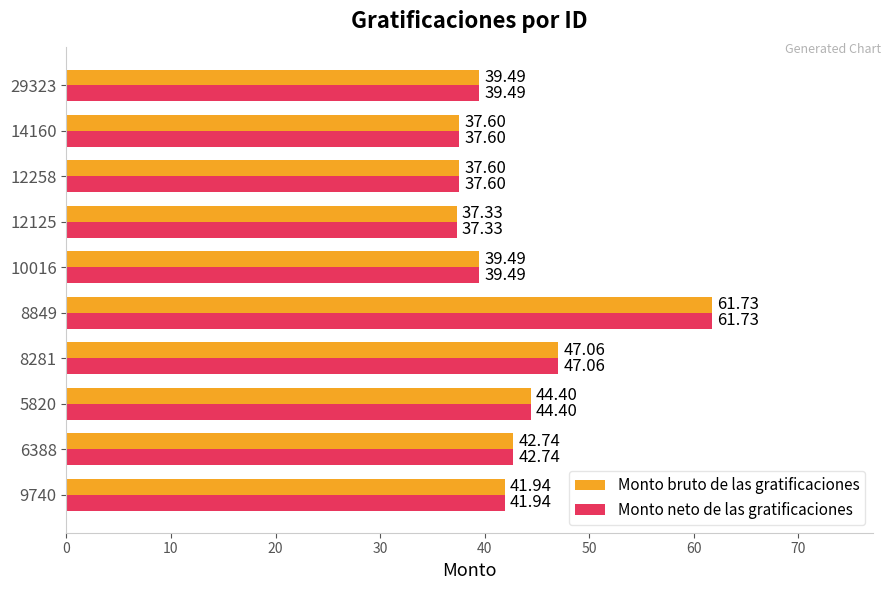

What is the difference between the maximum and minimum values in the Monto neto de las gratificaciones series?

24.4